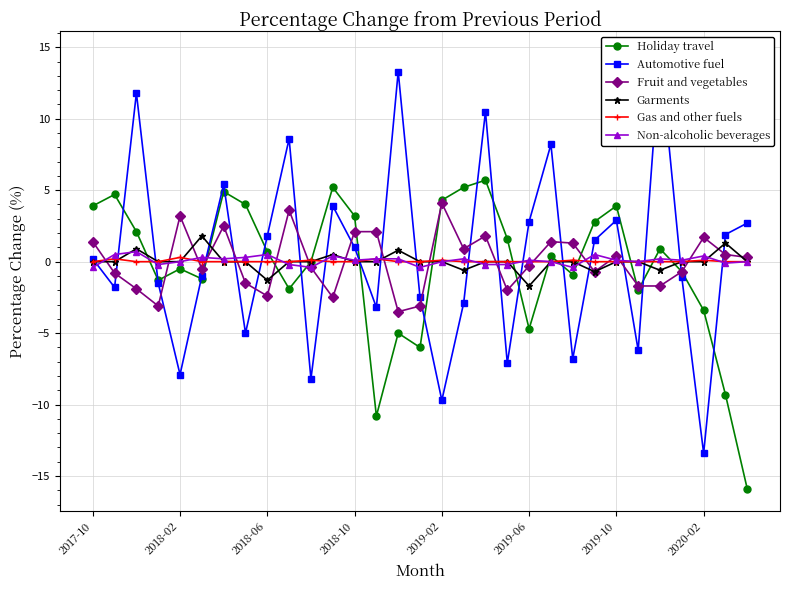

What is the total value across all series at 13?

-11.5